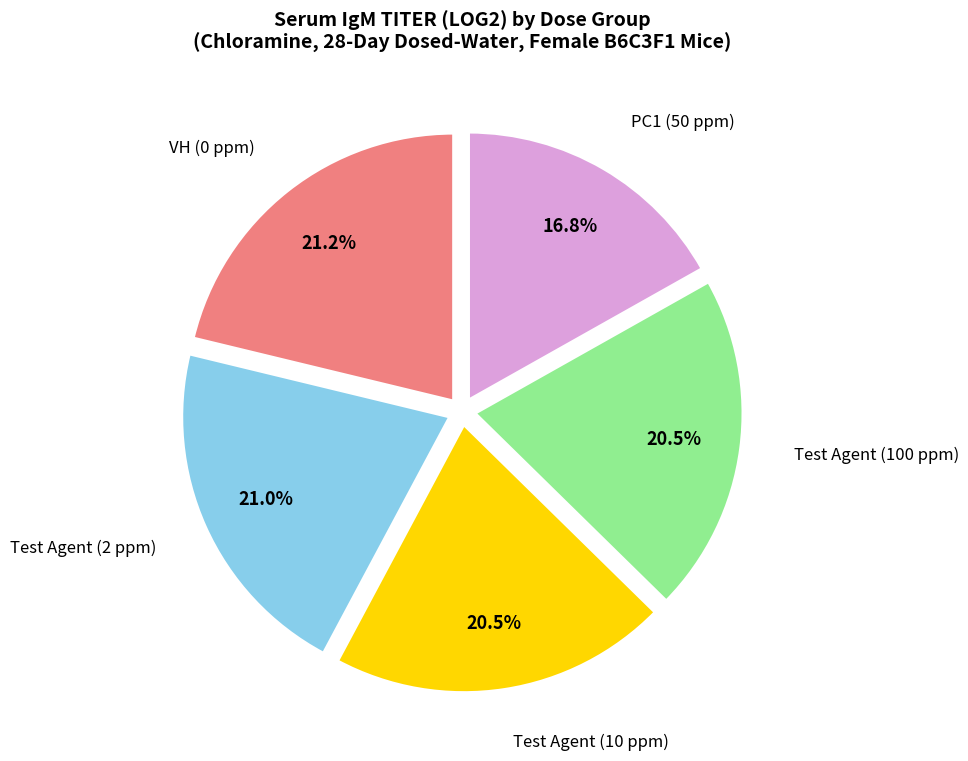

Is there a majority slice in this chart?

No